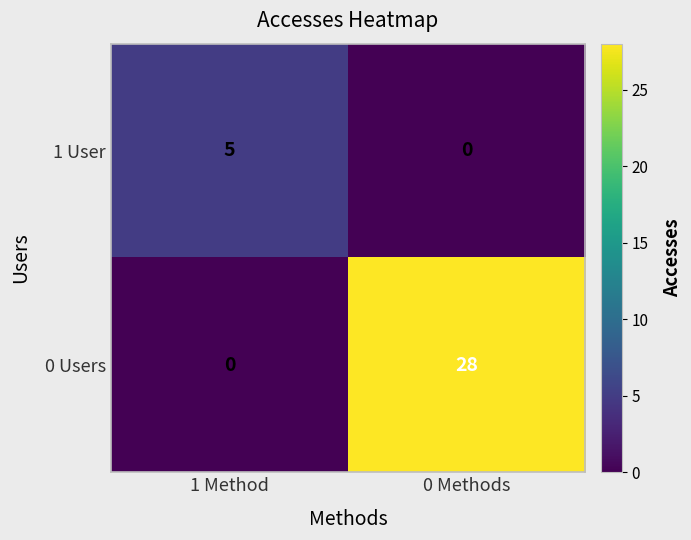

What is the average value of the 0 Users series?

14